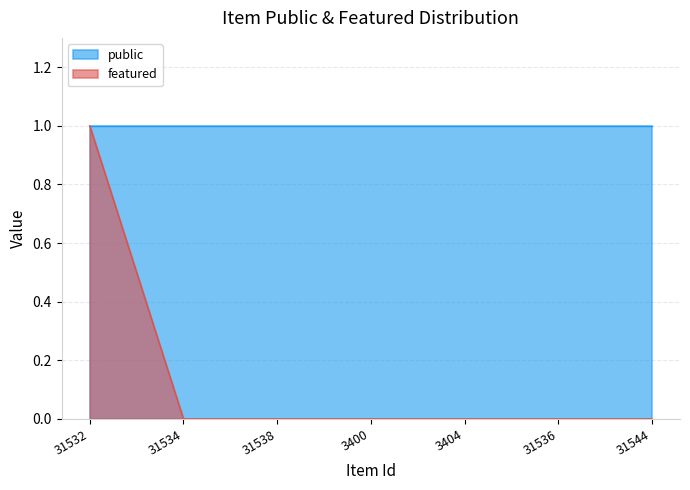

Does the chart display data point markers on the line(s)?

No